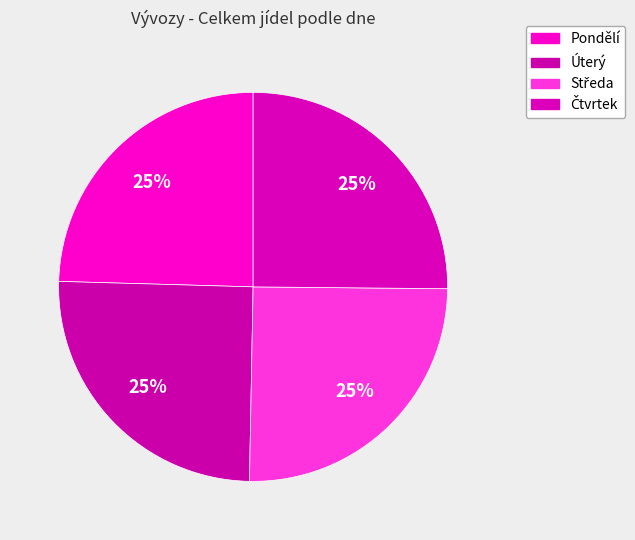

True or false: Středa accounts for 25% of the total.

True